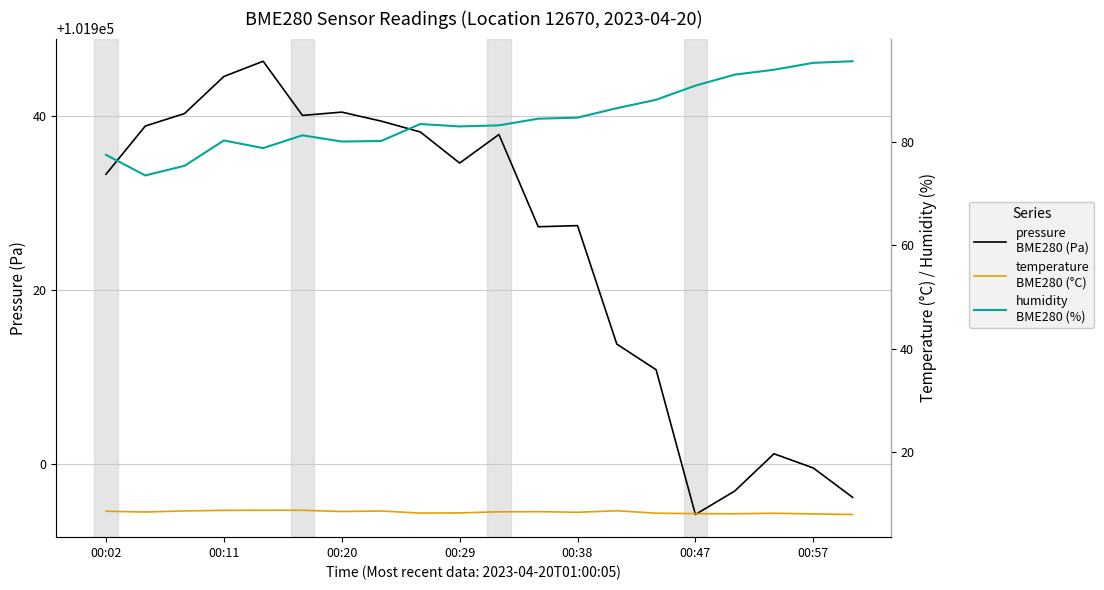

What is the difference between the maximum and second lowest values in the pressure
BME280 (Pa) series?

50.1